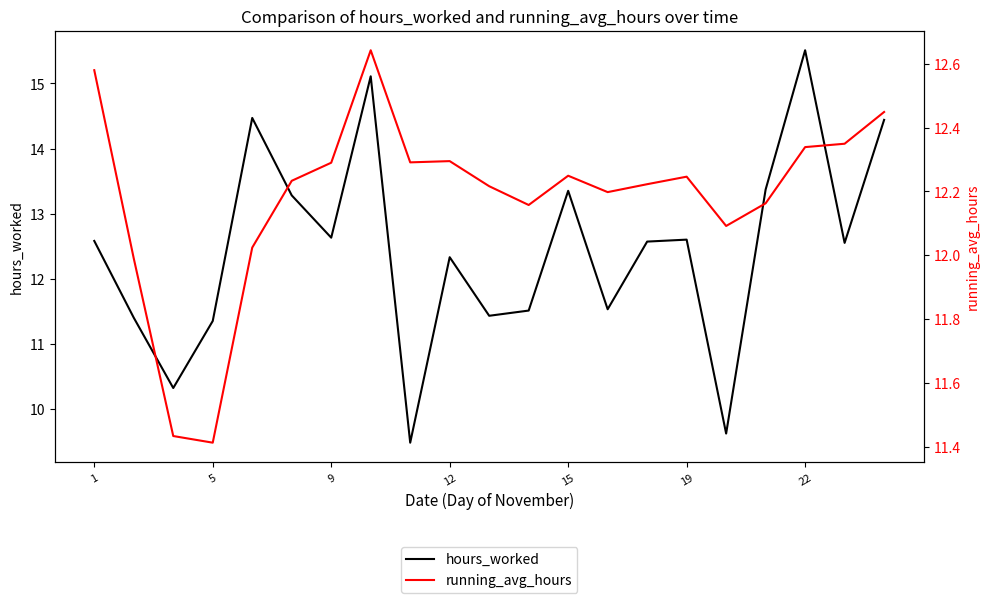

Does the chart display data point markers on the line(s)?

No